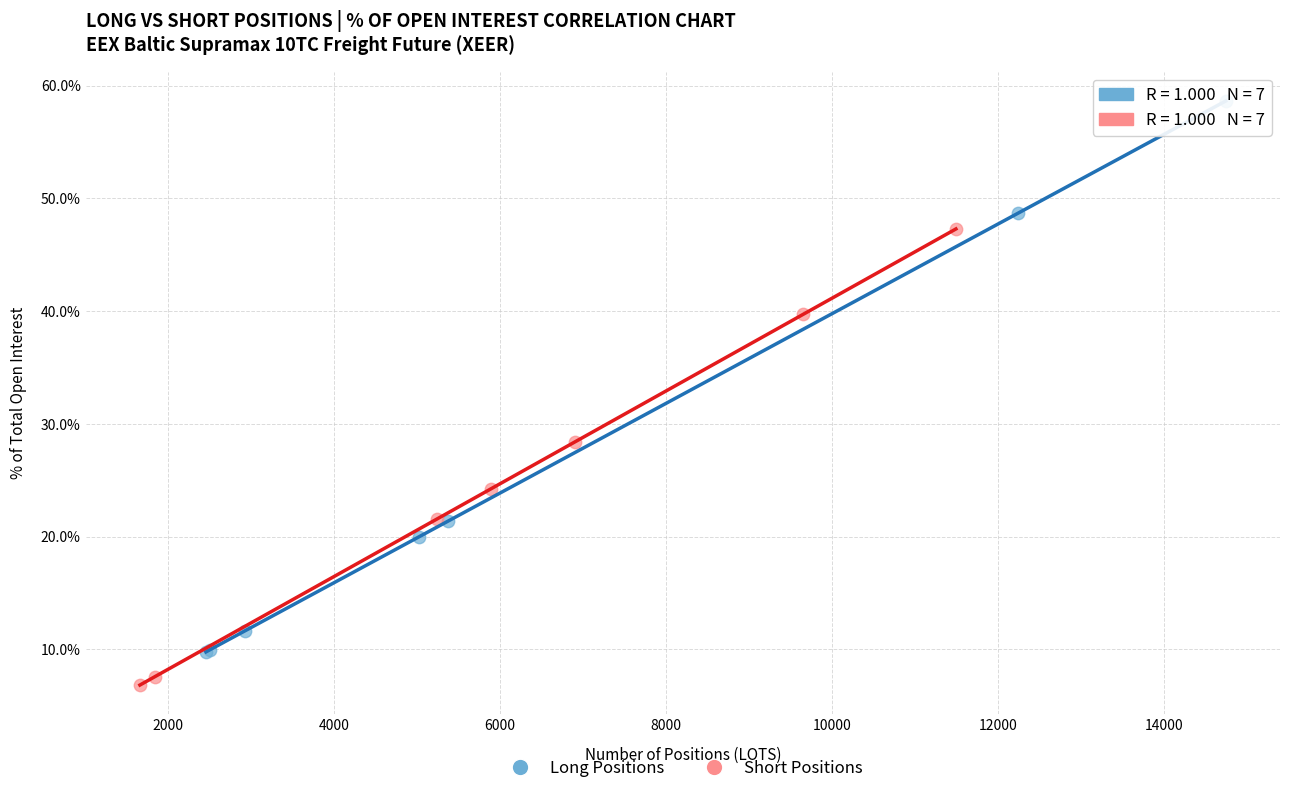

Which series has the largest Y range (max minus min)?

Long Positions